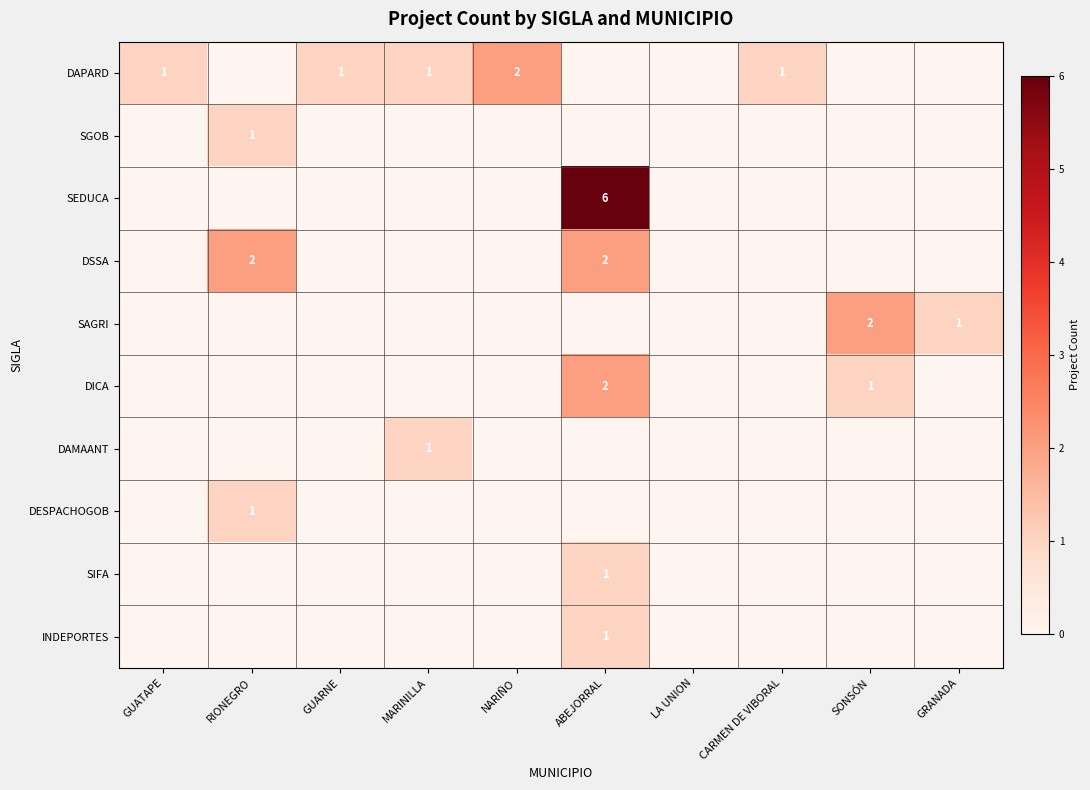

Rank the categories by DICA value from lowest to highest.

GUATAPE, RIONEGRO, GUARNE, MARINILLA, NARIÑO, LA UNION, CARMEN DE VIBORAL, GRANADA, SONSÓN, ABEJORRAL